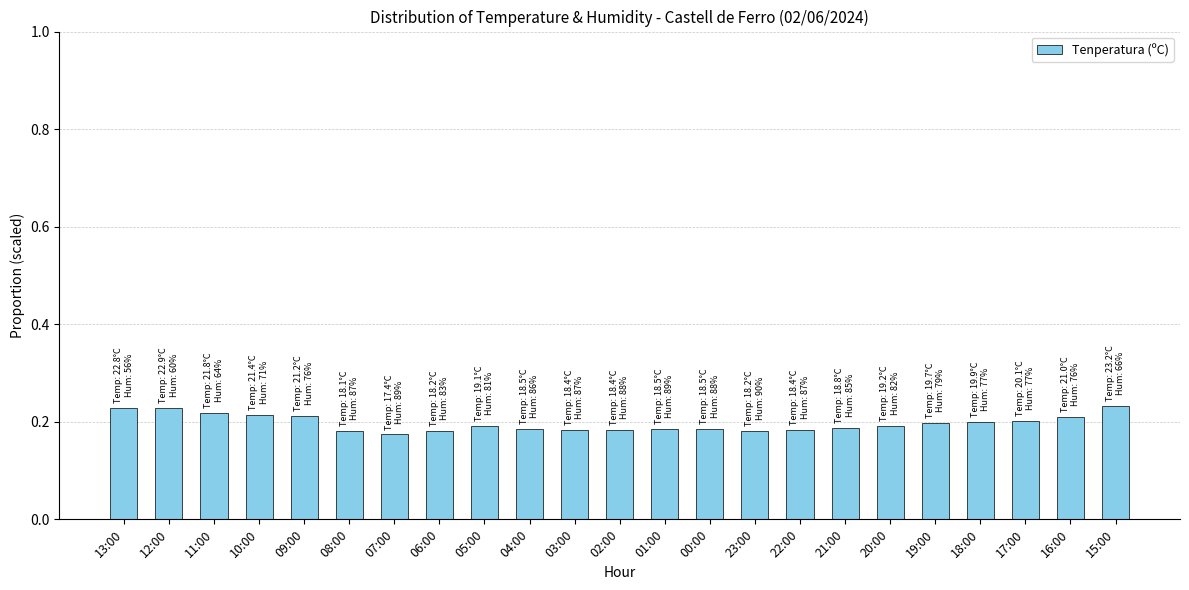

The chart shows a value of 0.1 at 15:00. True or false?

False